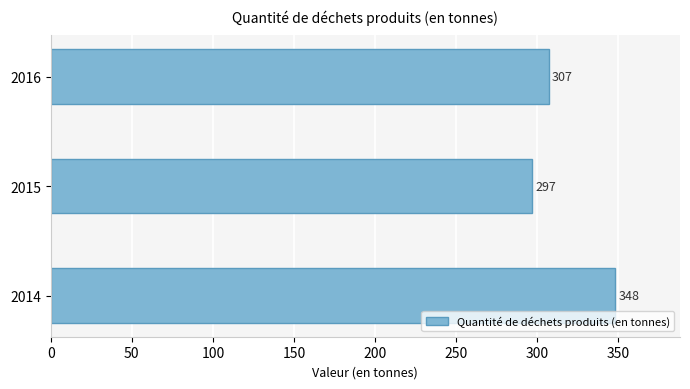

Does the chart contain stacked bars?

No